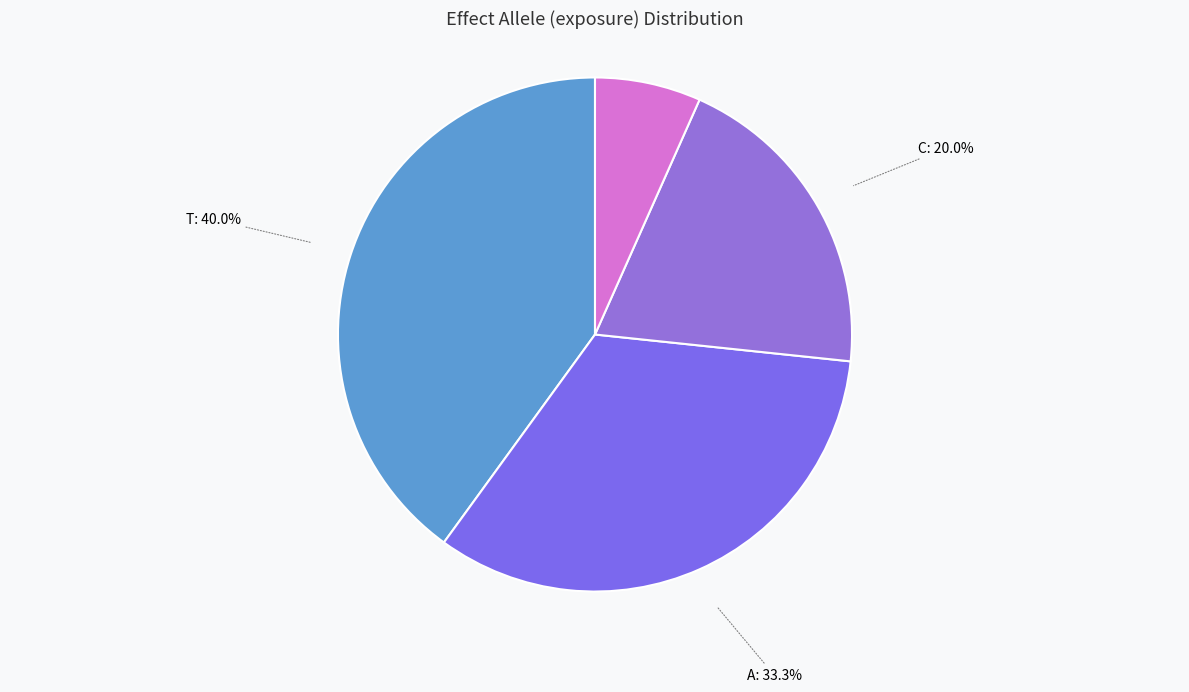

Combined, what portion of the pie is A: 33.3% and G: 6.7%?

40.0%